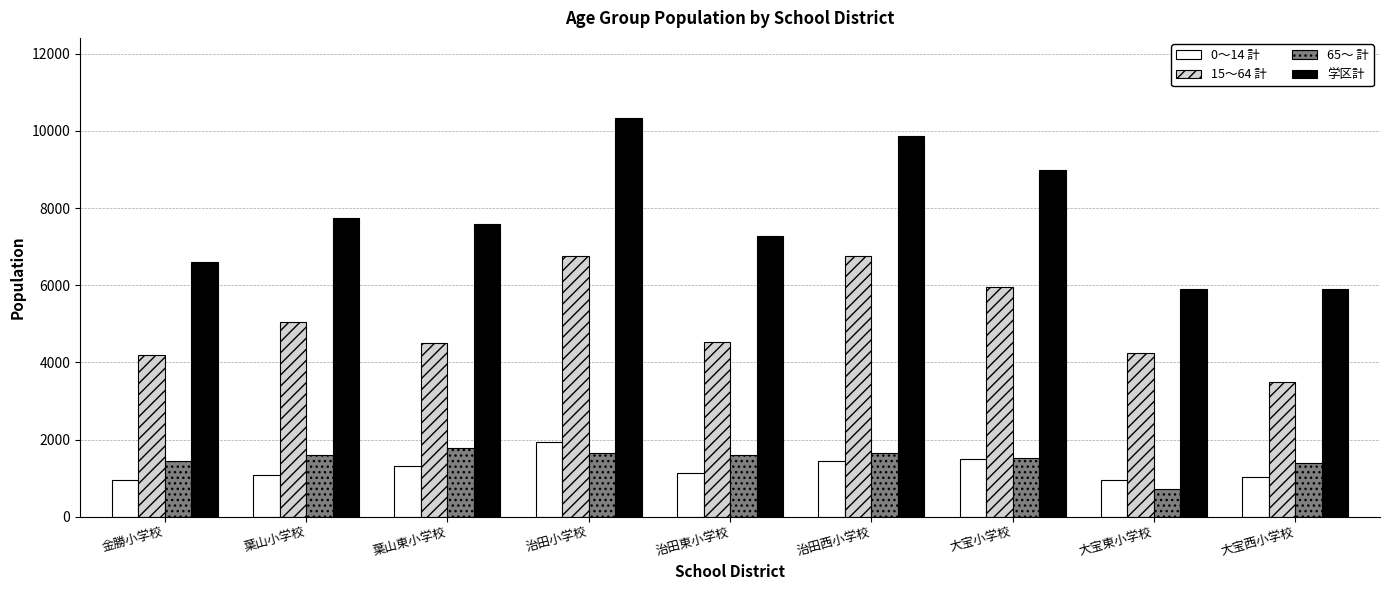

Are the bars horizontal?

No